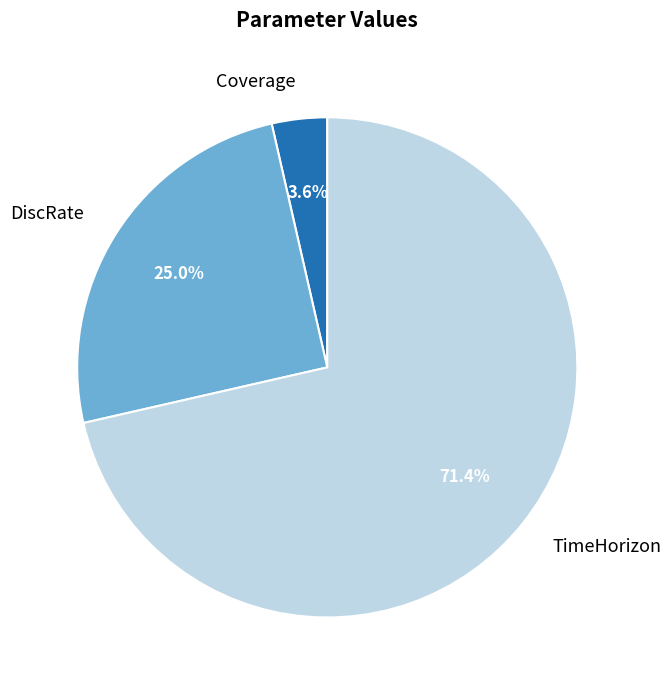

What portion of the pie excludes DiscRate?

75.0%